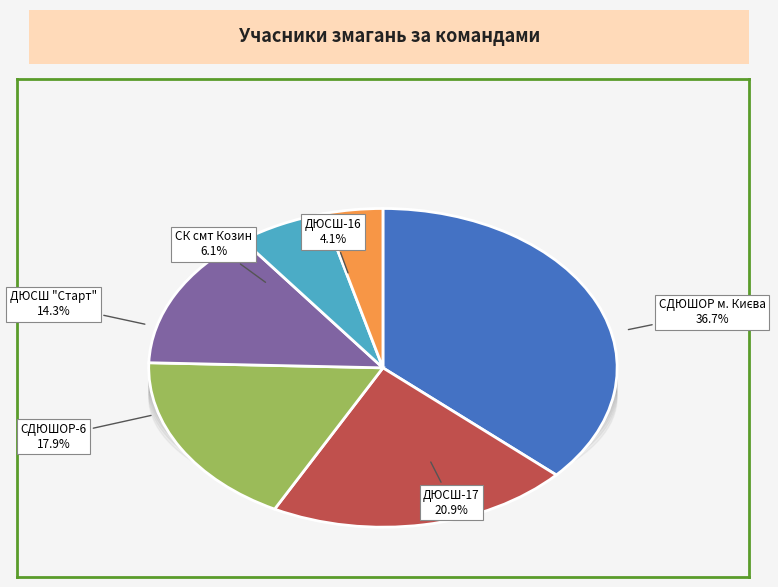

True or false: ДЮСШ "Старт" accounts for 14% of the total.

True